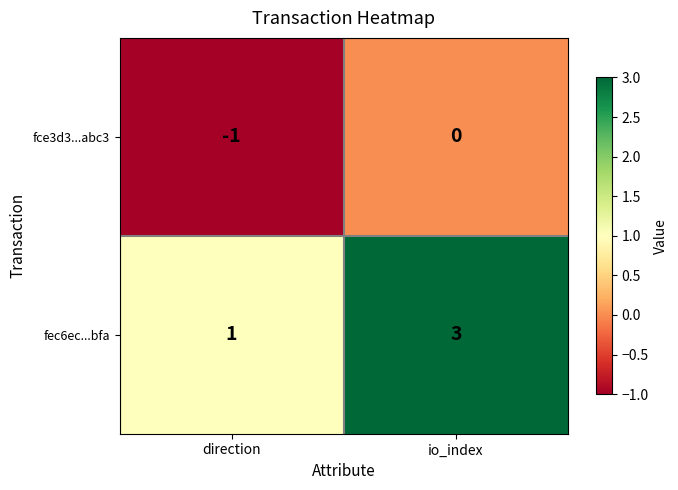

Rank the series at direction from lowest to highest value.

fce3d3...abc3, fec6ec...bfa